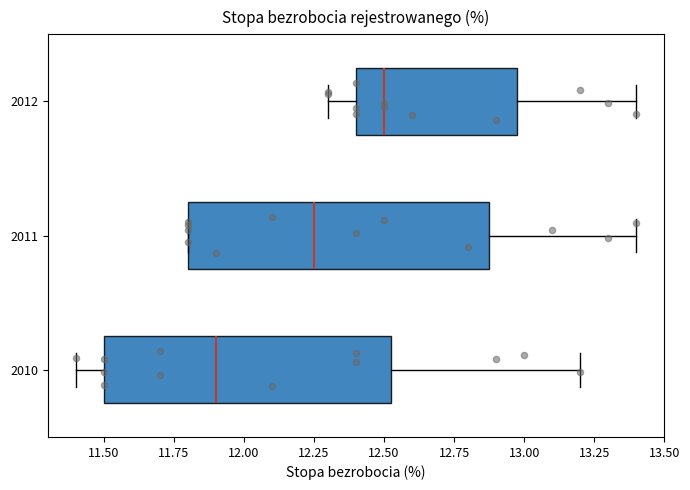

Reading bottom to top, transcribe this box plot: for each box, give where its median line is, the range the box spans, and where its two whiskers end, as read against the x-axis. The values are not printed on the chart, so give them approximately, as read against the axis.

2010: median 11.90, box 11.50 to 12.55, whiskers 11.40 to 13.20
2011: median 12.25, box 11.80 to 12.90, whiskers 11.80 to 13.40
2012: median 12.50, box 12.40 to 13.00, whiskers 12.30 to 13.40